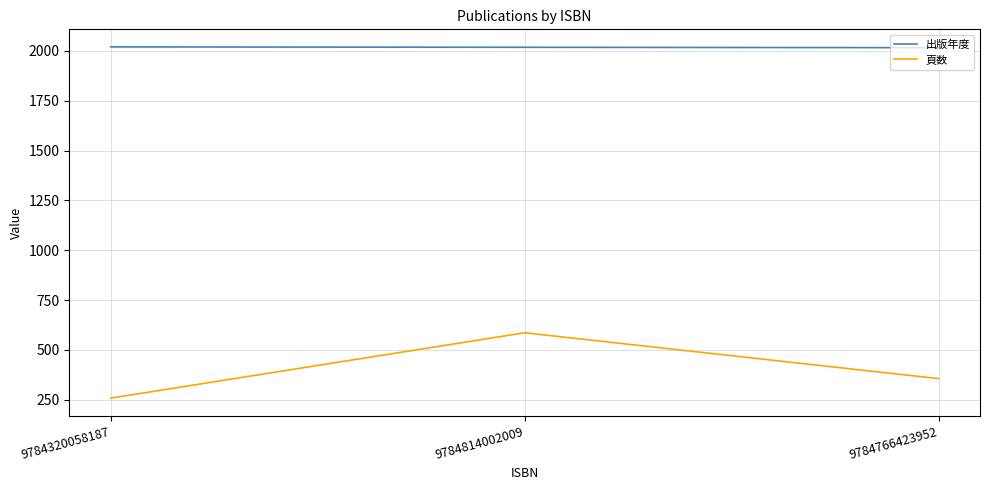

At which label does 頁数 reach its minimum?

9784320058187